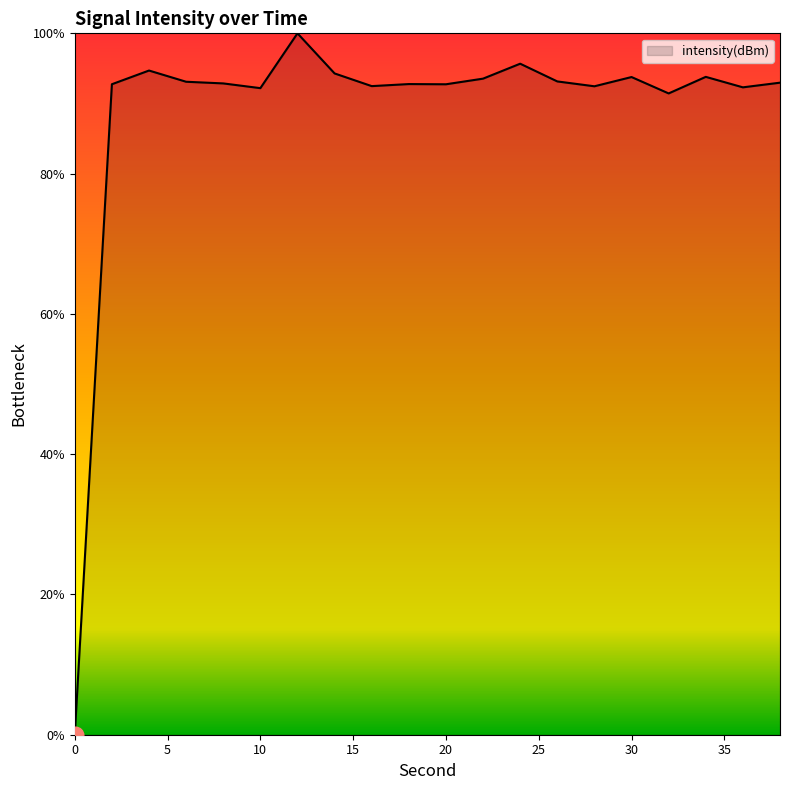

What is the maximum value shown in the chart?

100.0